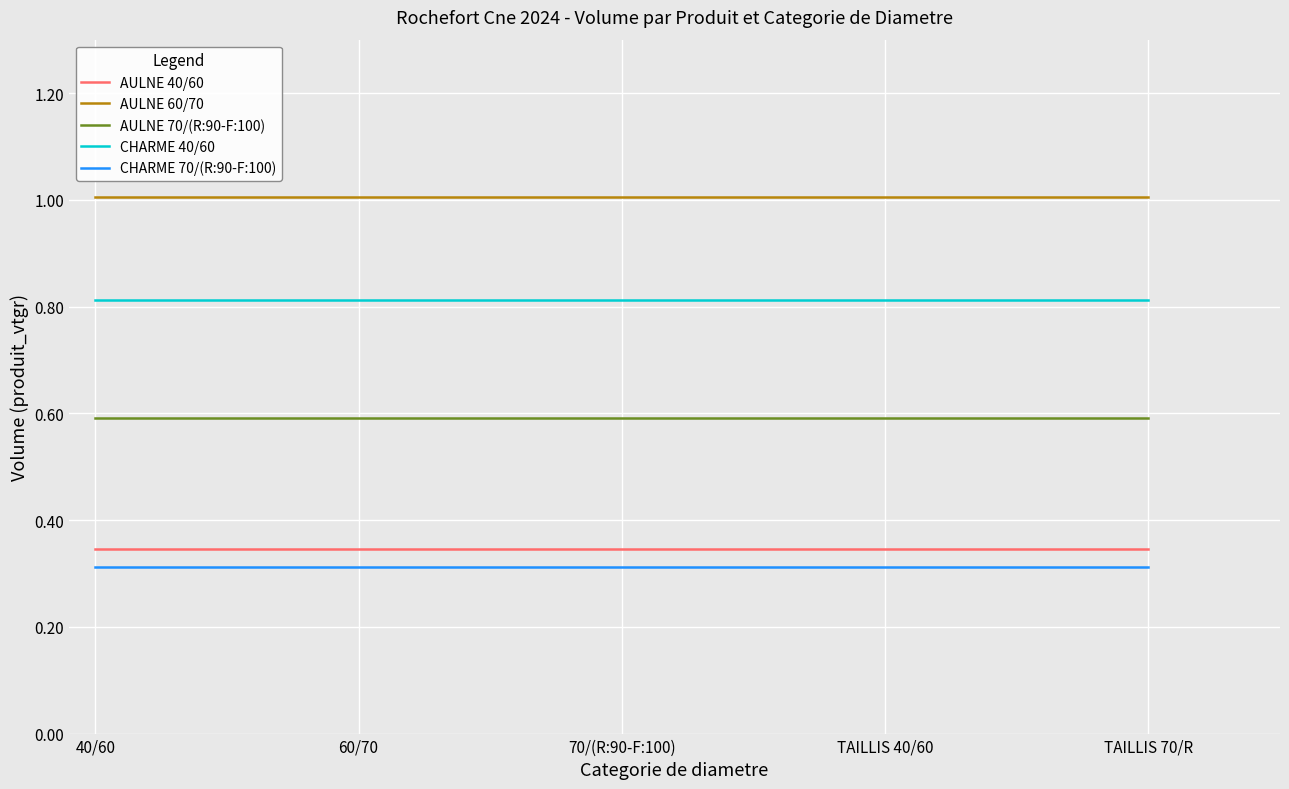

True or false: AULNE 40/60 and AULNE 70/(R:90-F:100) intersect in this chart.

False